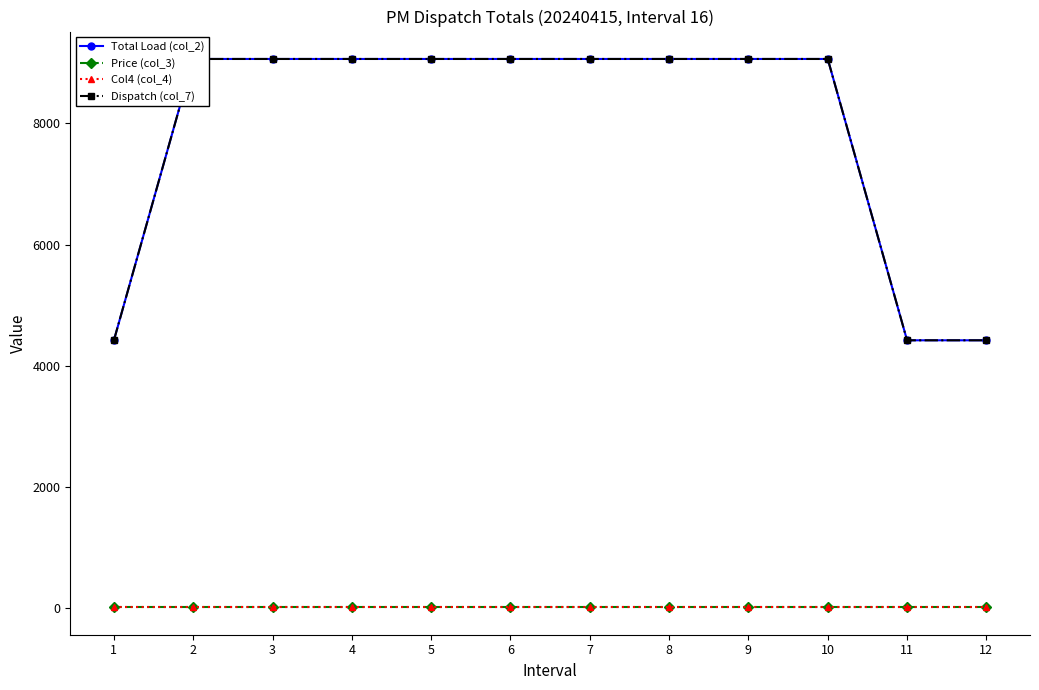

Which series has the largest total across all categories?

Total Load (col_2)